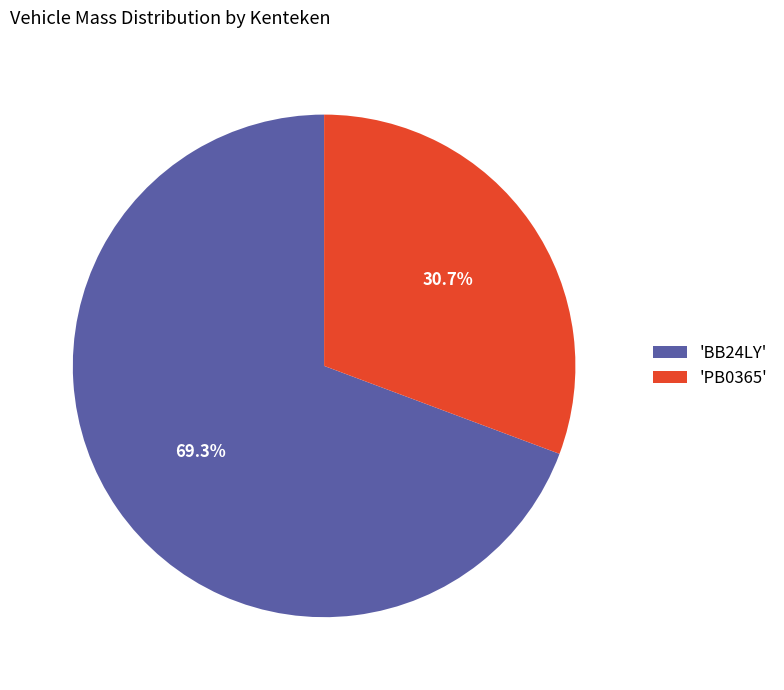

To the nearest percent, what is the difference between the largest and smallest slice percentages?

39%